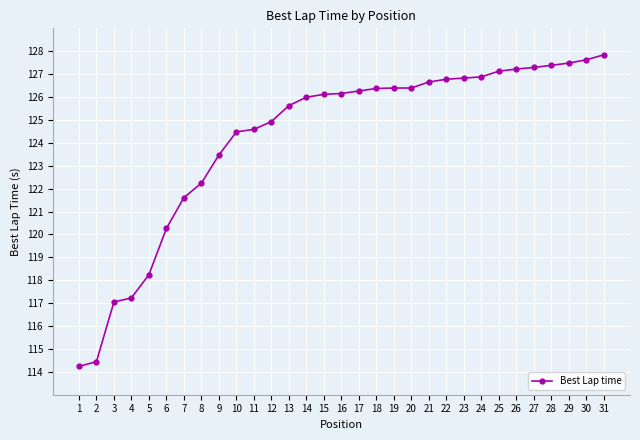

What value does the data have at 26?

127.2